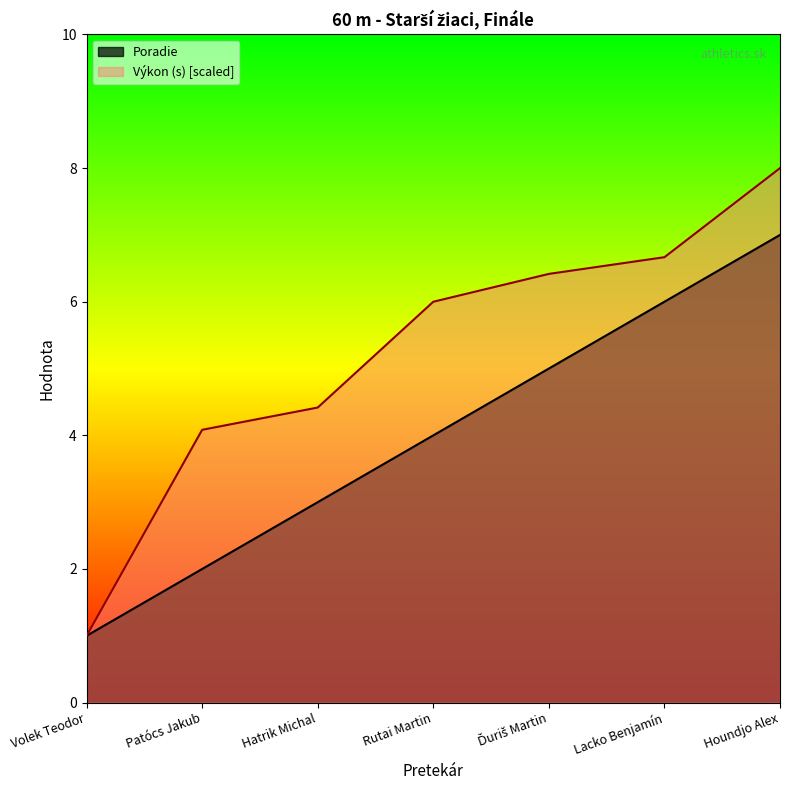

Does the chart display data point markers on the line(s)?

No